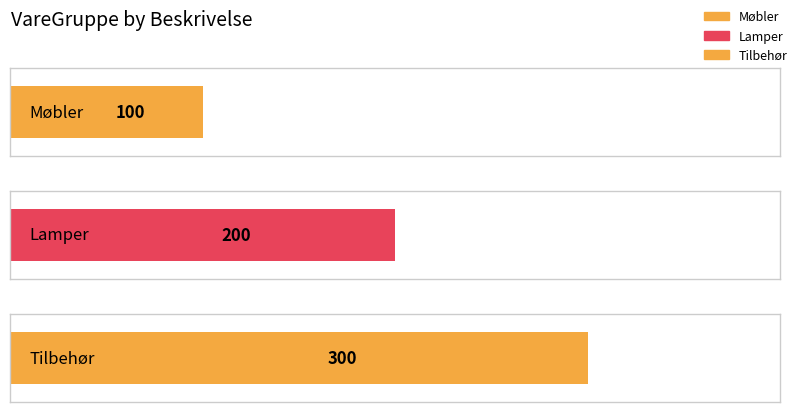

What is the maximum value shown in the chart?

300